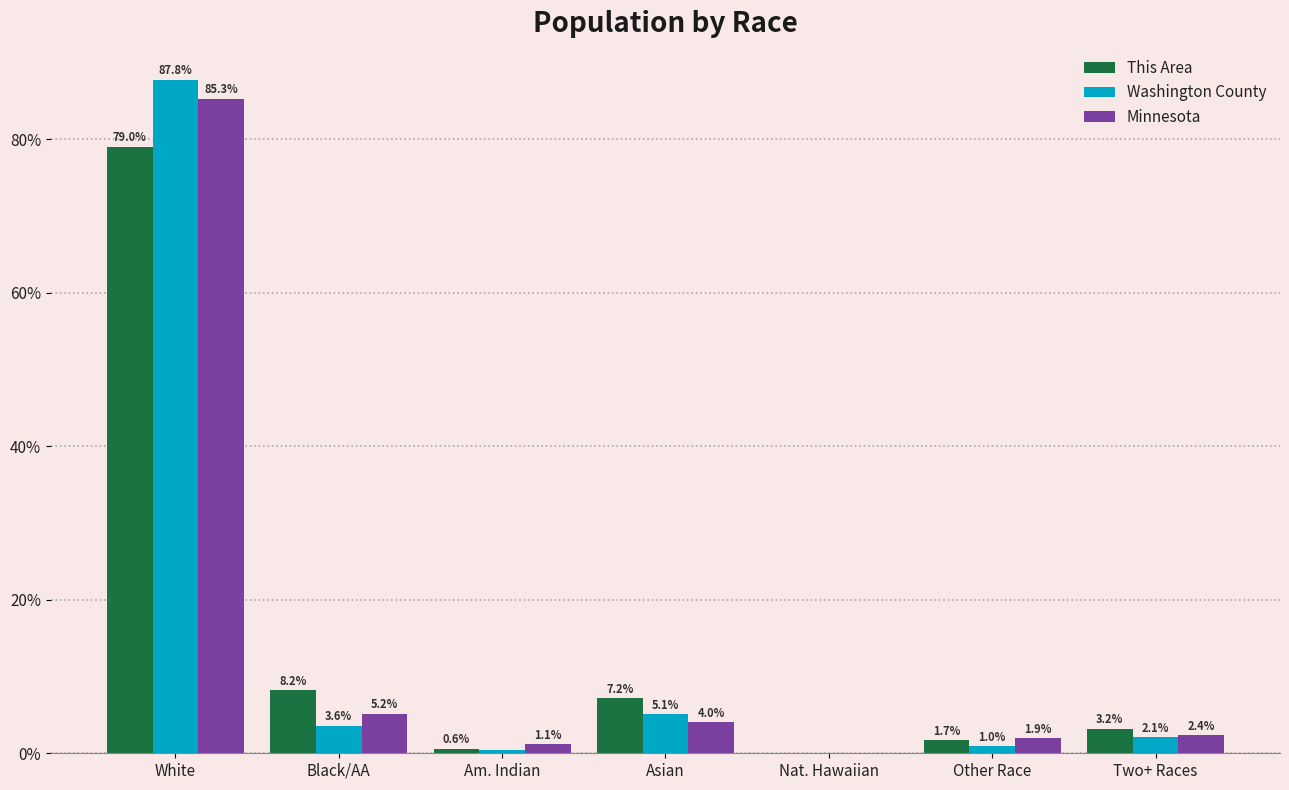

The value of Minnesota at Black/AA is 5.2. True or false?

True